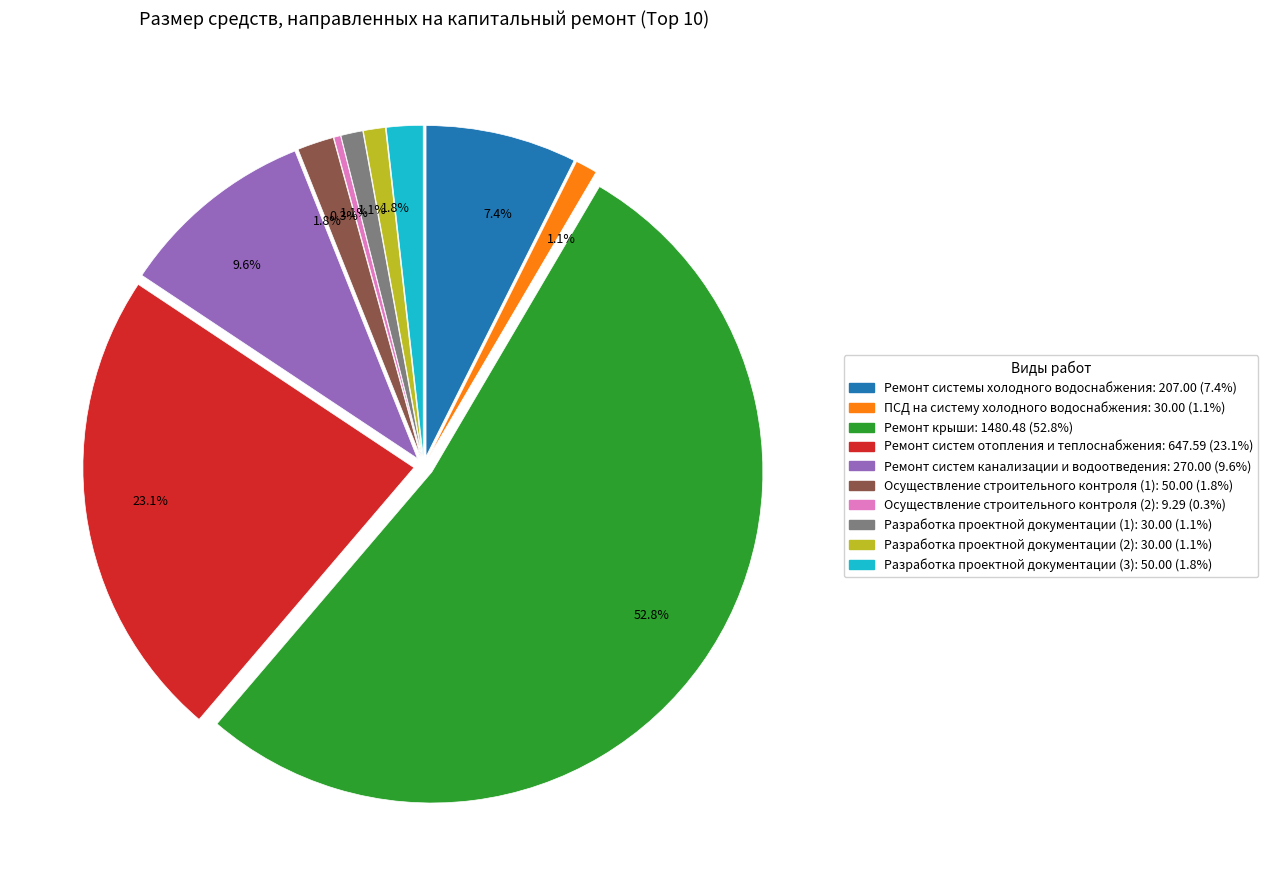

To the nearest percent, what percentage of the pie is Разработка проектной документации (1)?

1%